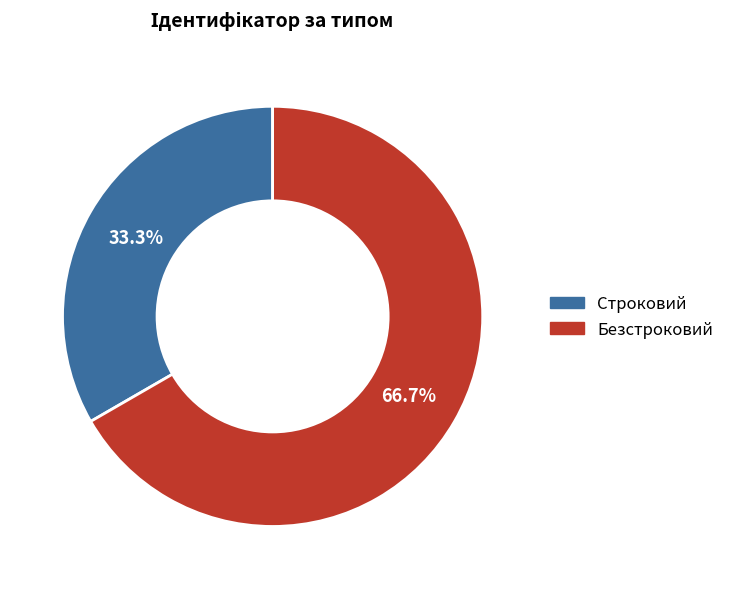

What is the largest slice in the pie chart?

Безстроковий